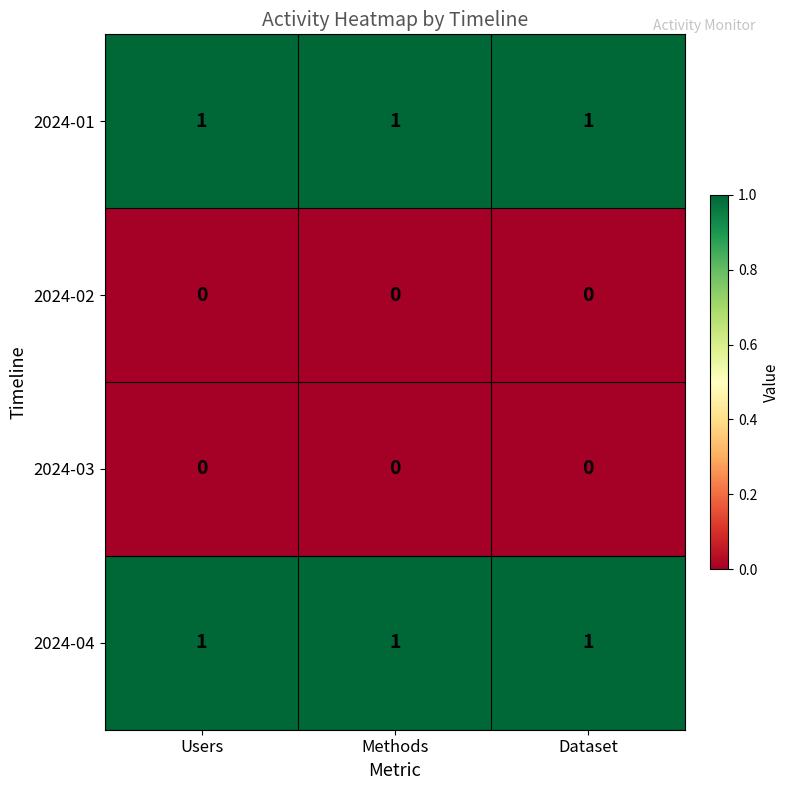

At how many categories does at least one series exceed 0?

3